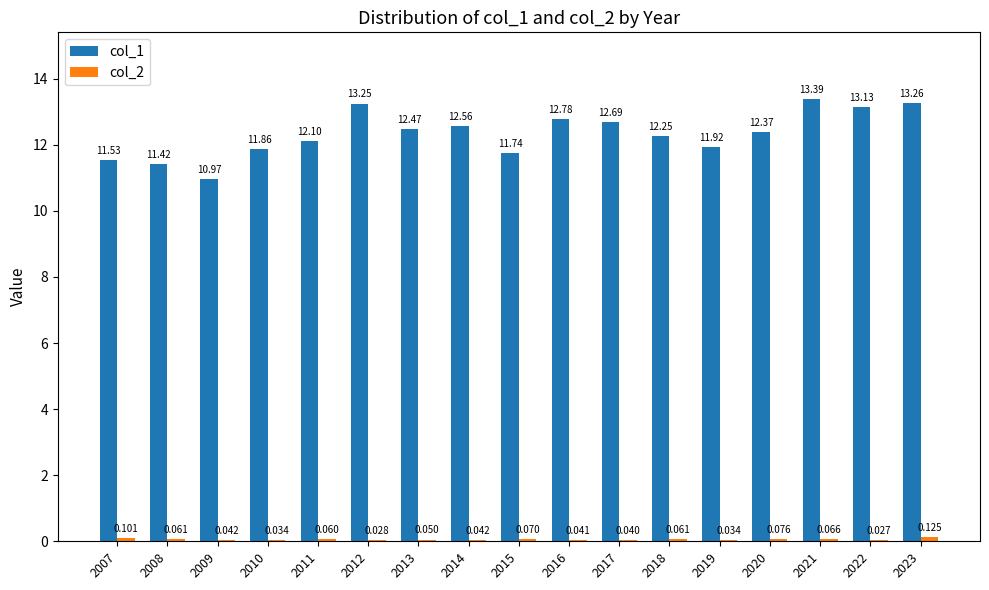

What is the sum of the col_1 values at 2018 and 2017?

24.9